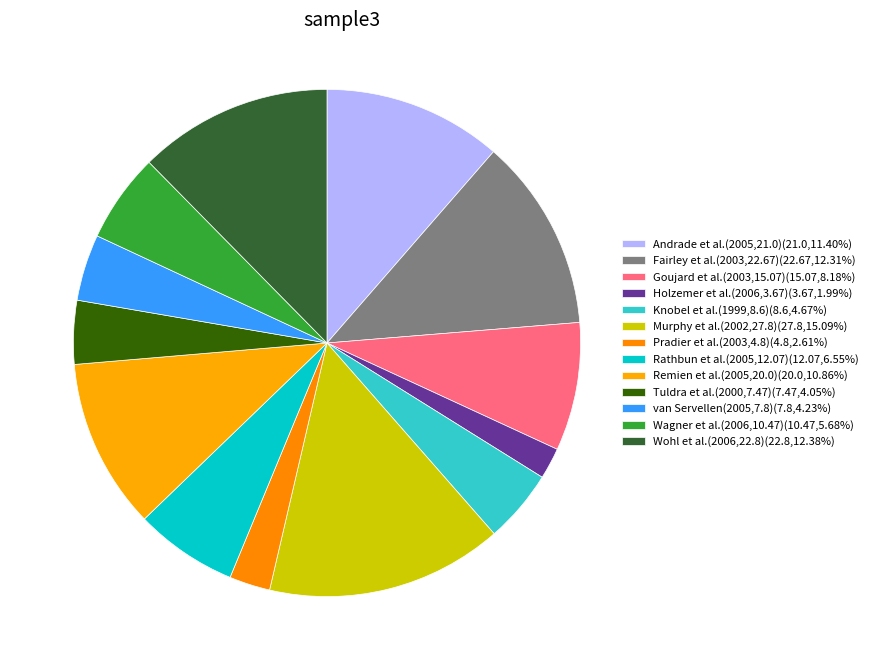

How many segments does this pie chart have?

13